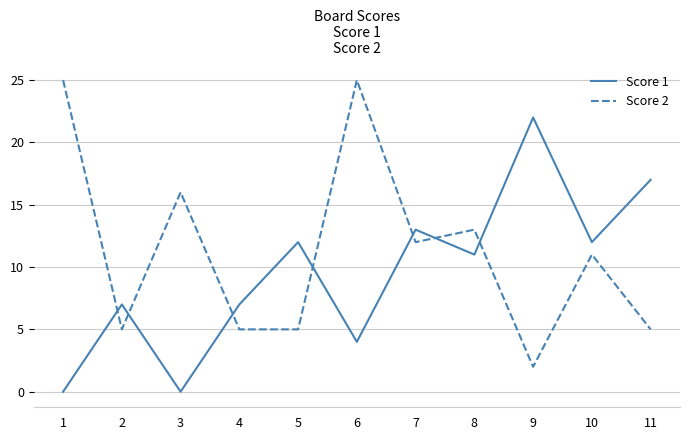

At which category does Score 1 reach its first local valley?

3